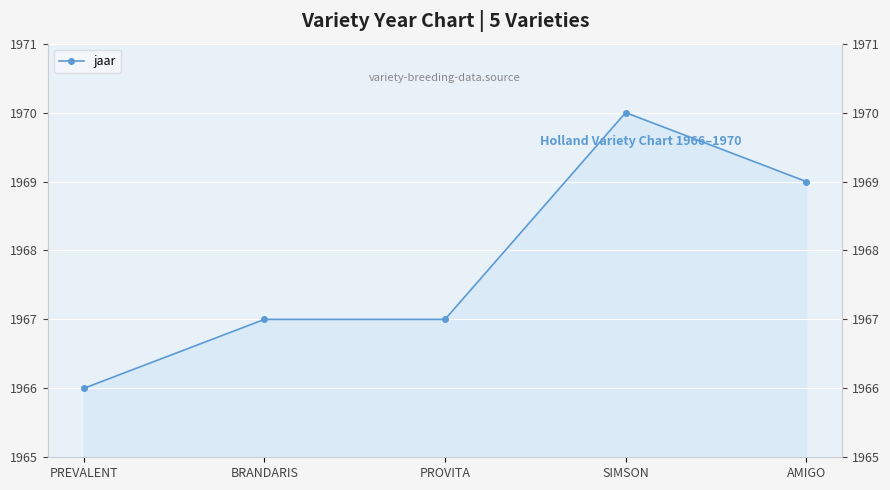

What position from the right is BRANDARIS?

4